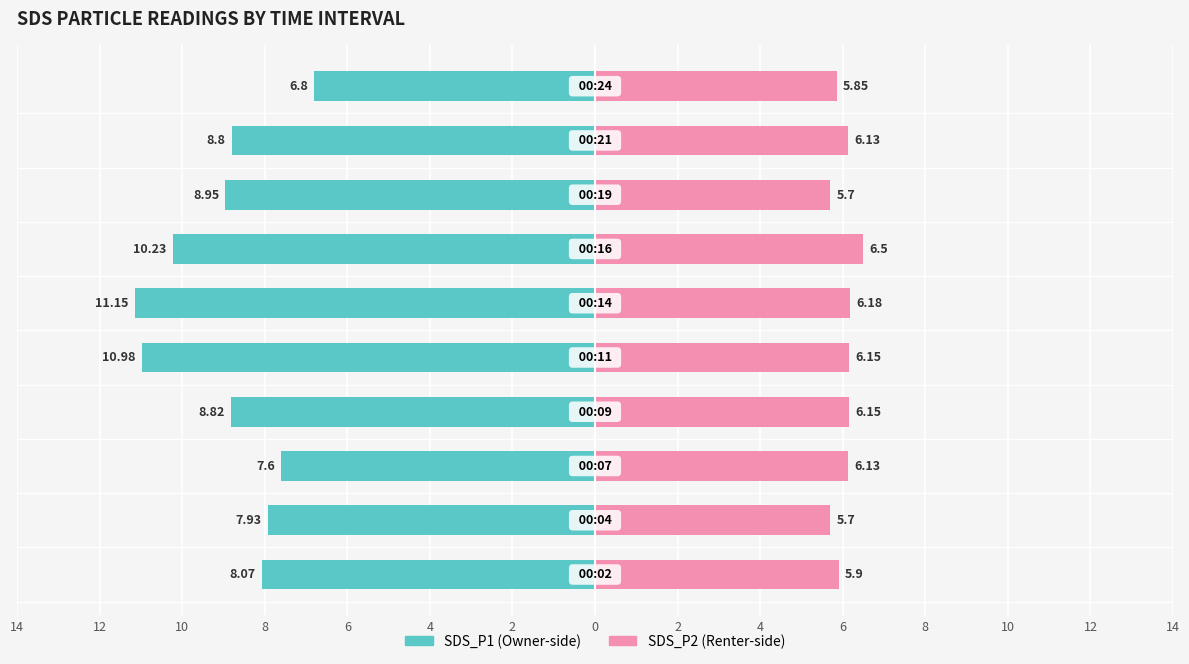

Which has a higher value, 6 or 10?

10